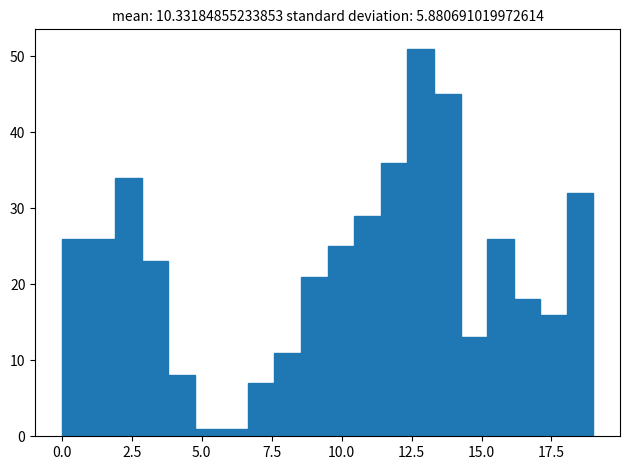

Around what value on the x-axis is the tallest bar? Give the approximate position of its centre, as read against the axis.

13.0